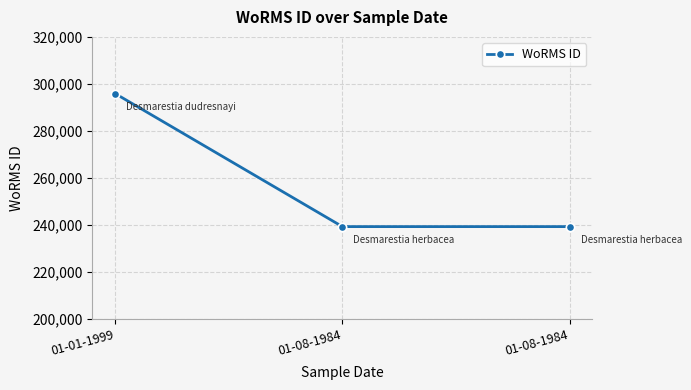

What is the label of the 3rd point from the right?

01-01-1999